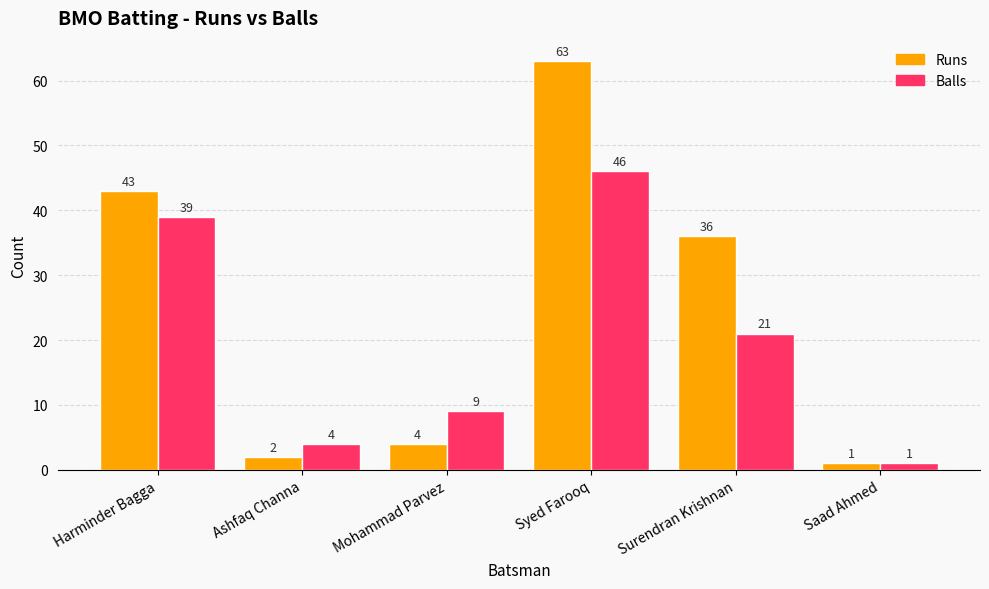

What is the difference between the maximum and minimum values in the Runs series?

62